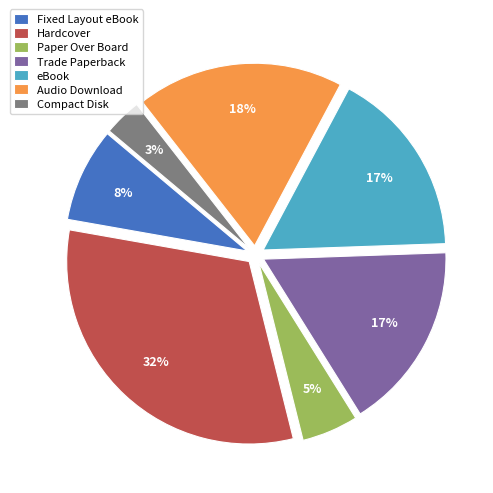

What percentage is the Audio Download slice, to the nearest percent?

18%